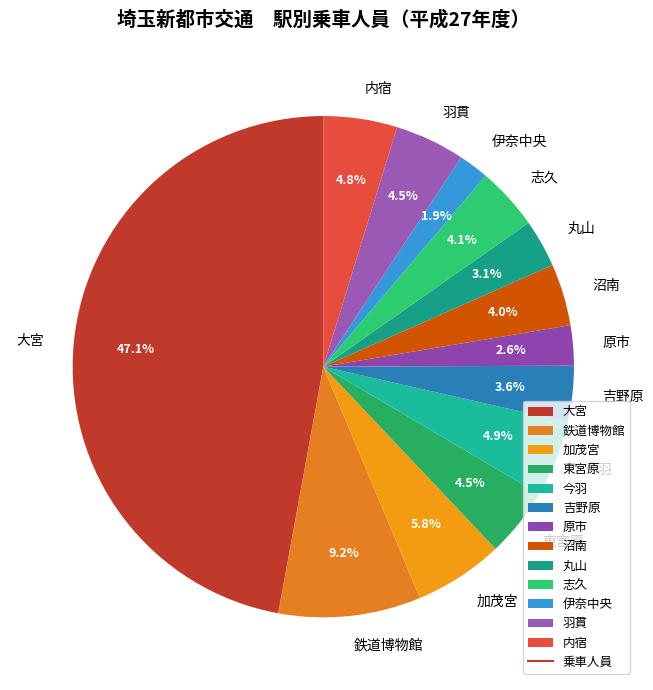

Is 大宮 the majority of the pie?

No